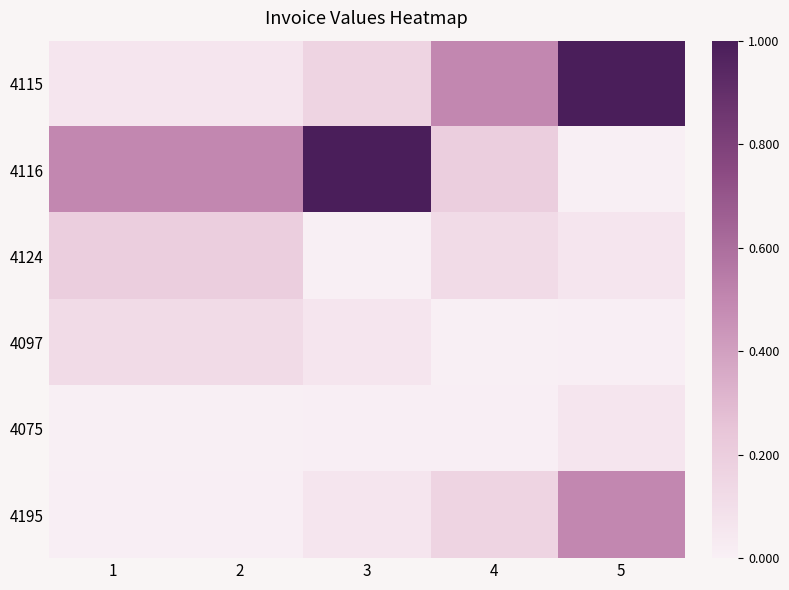

What is the spread (max minus min) of values at 5?

1.0